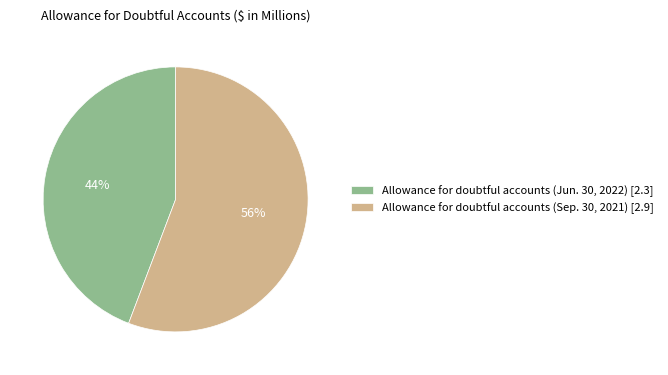

How many slices are in this pie chart?

2